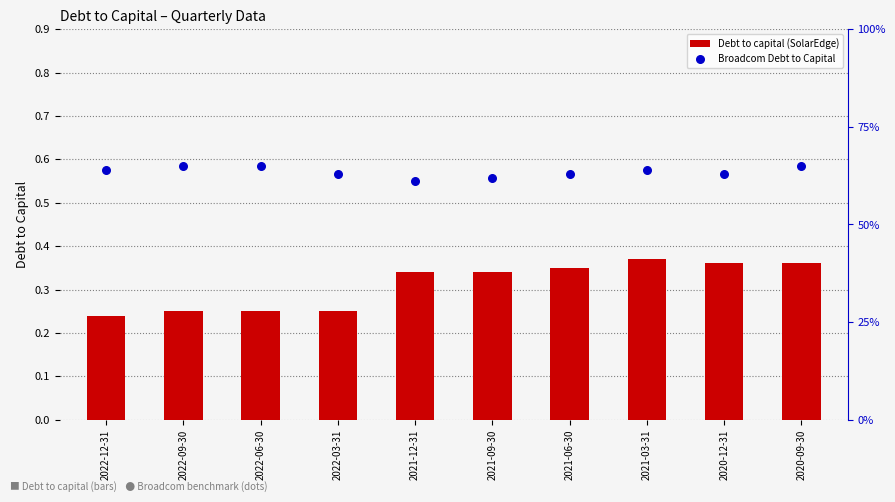

Which series reaches the maximum Y coordinate?

Broadcom Debt to Capital